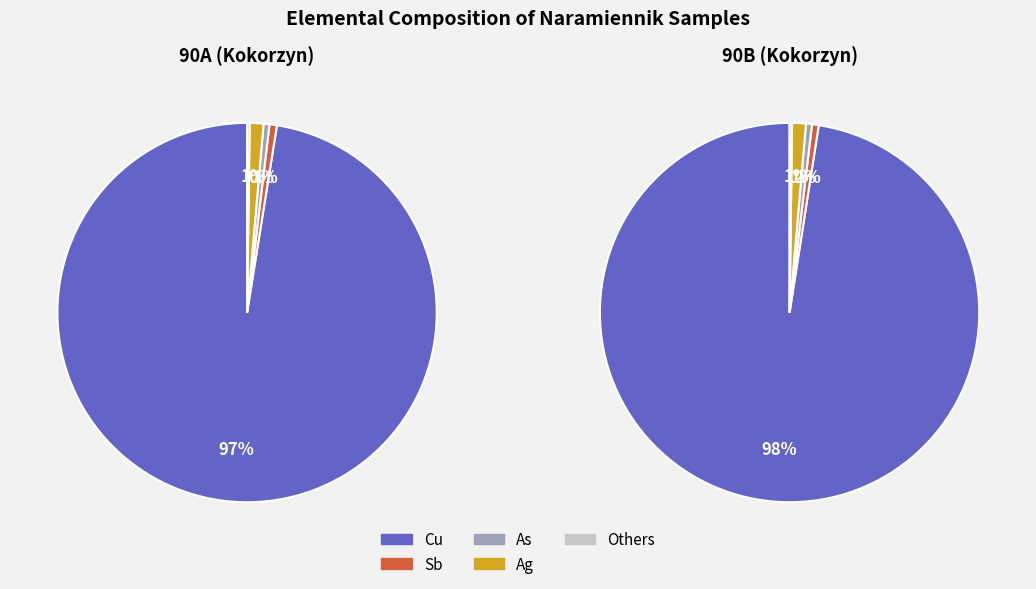

True or false: 90A accounts for 63% of the total.

False